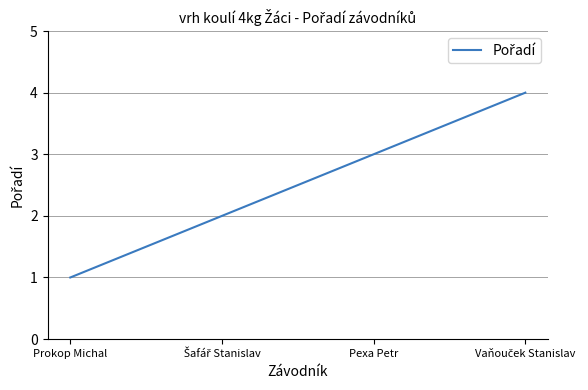

Does the chart have visible grid lines?

Yes